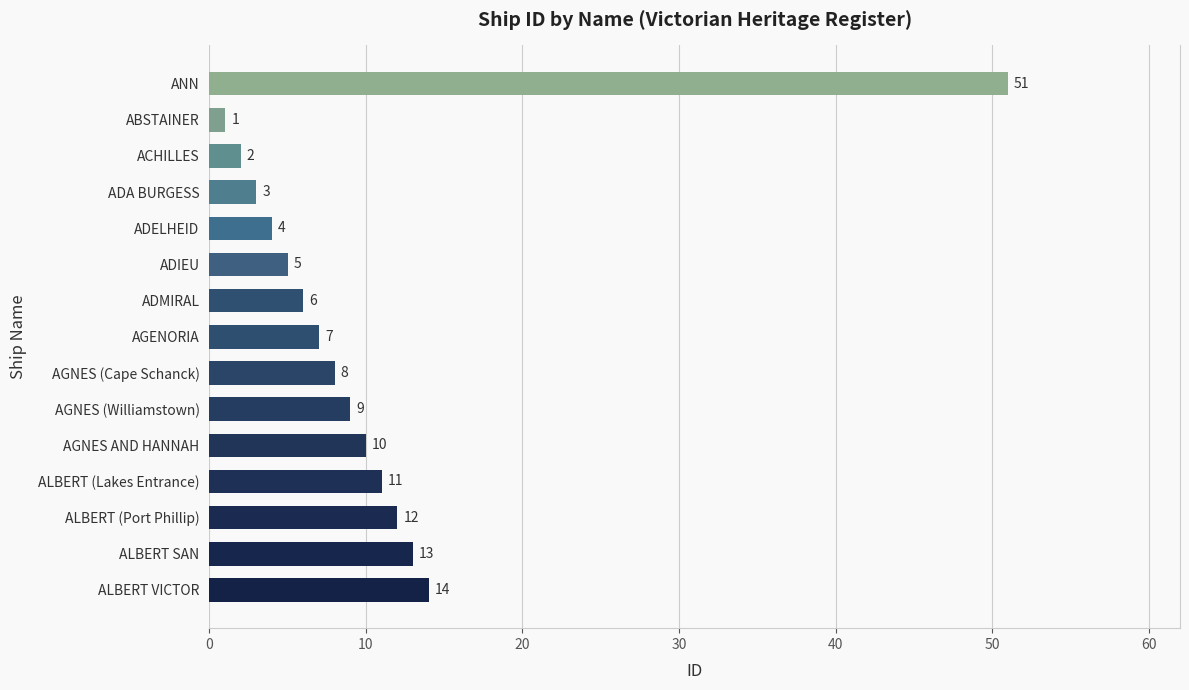

What position from the bottom is ADA BURGESS?

12